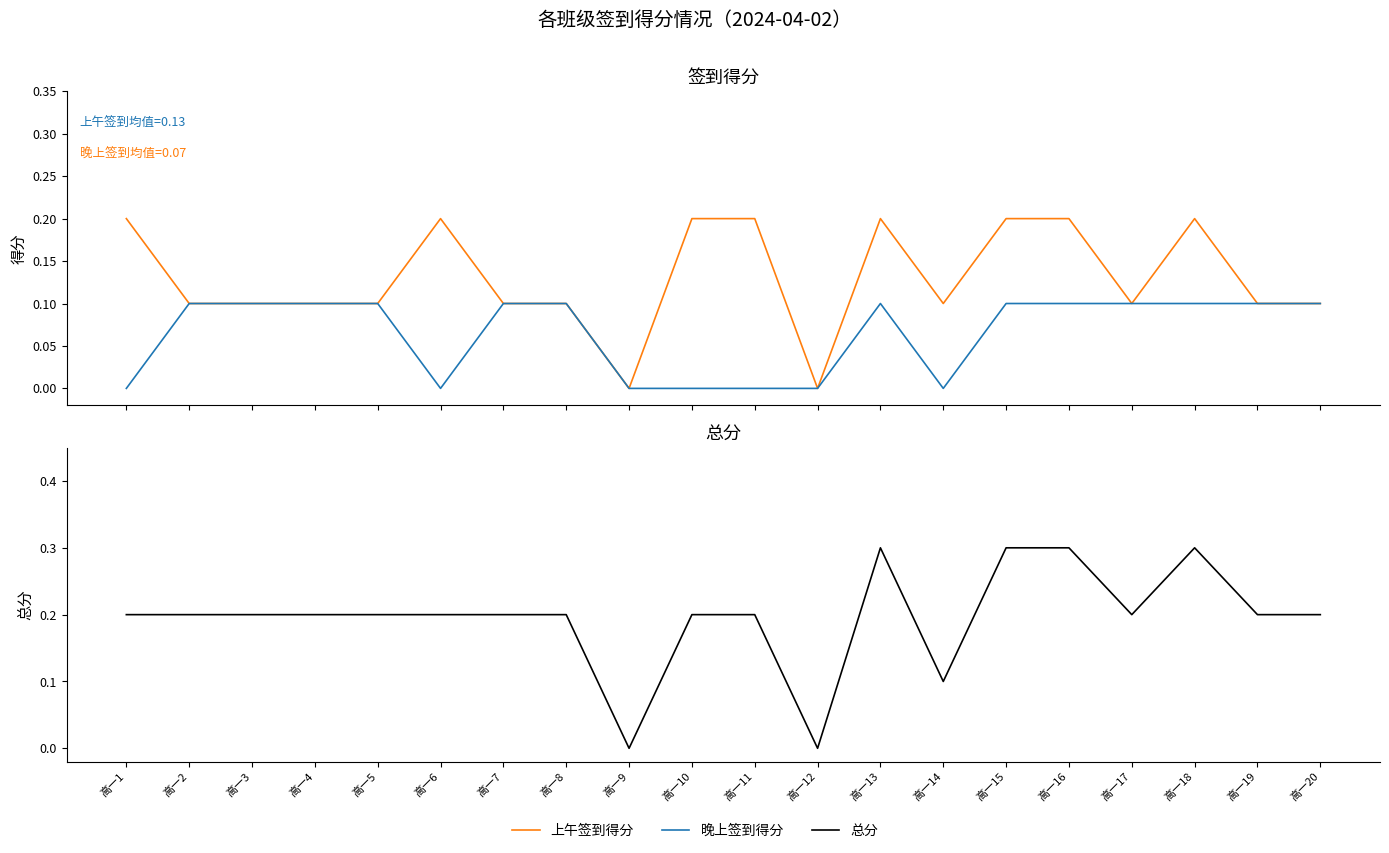

Reading left to right, what are all the values shown in this chart?

上午签到得分: 高一1=0.2	高一2=0.1	高一3=0.1	高一4=0.1	高一5=0.1	高一6=0.2	高一7=0.1	高一8=0.1	高一9=0.0	高一10=0.2	高一11=0.2	高一12=0.0	高一13=0.2	高一14=0.1	高一15=0.2	高一16=0.2	高一17=0.1	高一18=0.2	高一19=0.1	高一20=0.1
晚上签到得分: 高一1=0.0	高一2=0.1	高一3=0.1	高一4=0.1	高一5=0.1	高一6=0.0	高一7=0.1	高一8=0.1	高一9=0.0	高一10=0.0	高一11=0.0	高一12=0.0	高一13=0.1	高一14=0.0	高一15=0.1	高一16=0.1	高一17=0.1	高一18=0.1	高一19=0.1	高一20=0.1
总分: 高一1=0.2	高一2=0.2	高一3=0.2	高一4=0.2	高一5=0.2	高一6=0.2	高一7=0.2	高一8=0.2	高一9=0.0	高一10=0.2	高一11=0.2	高一12=0.0	高一13=0.3	高一14=0.1	高一15=0.3	高一16=0.3	高一17=0.2	高一18=0.3	高一19=0.2	高一20=0.2